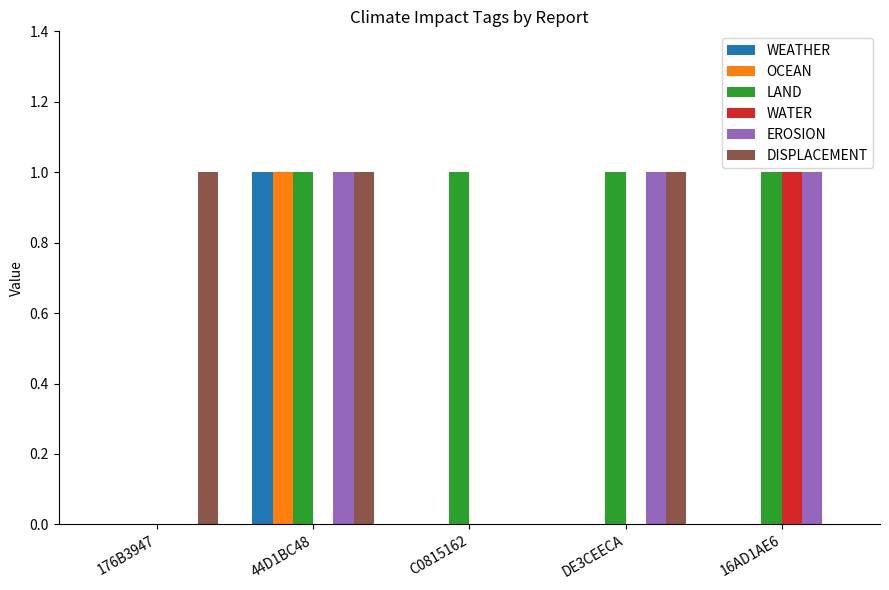

Which series has the largest total across all categories?

LAND